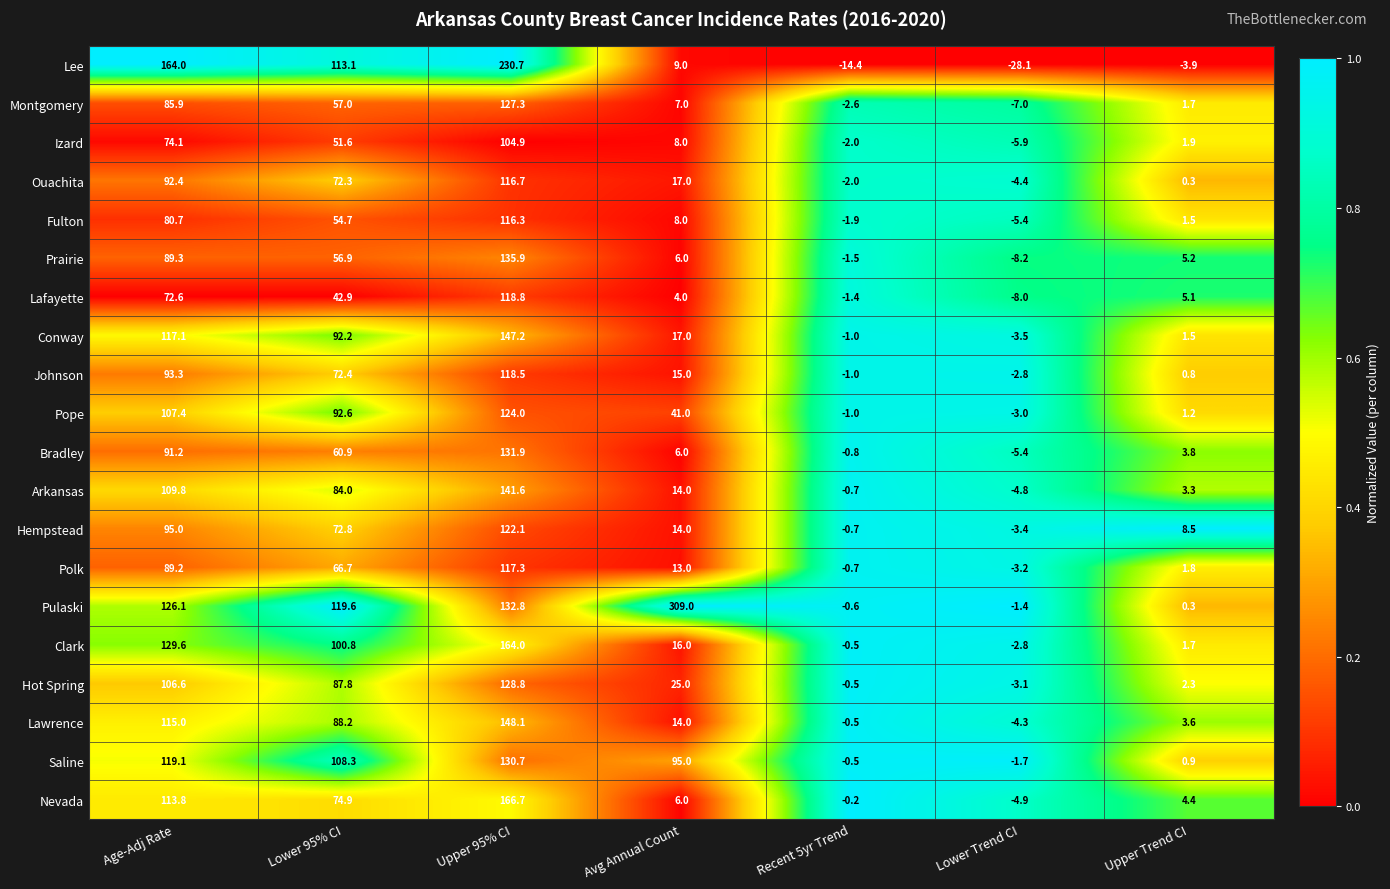

What is the difference between the maximum and second lowest values in the Clark series?

164.5